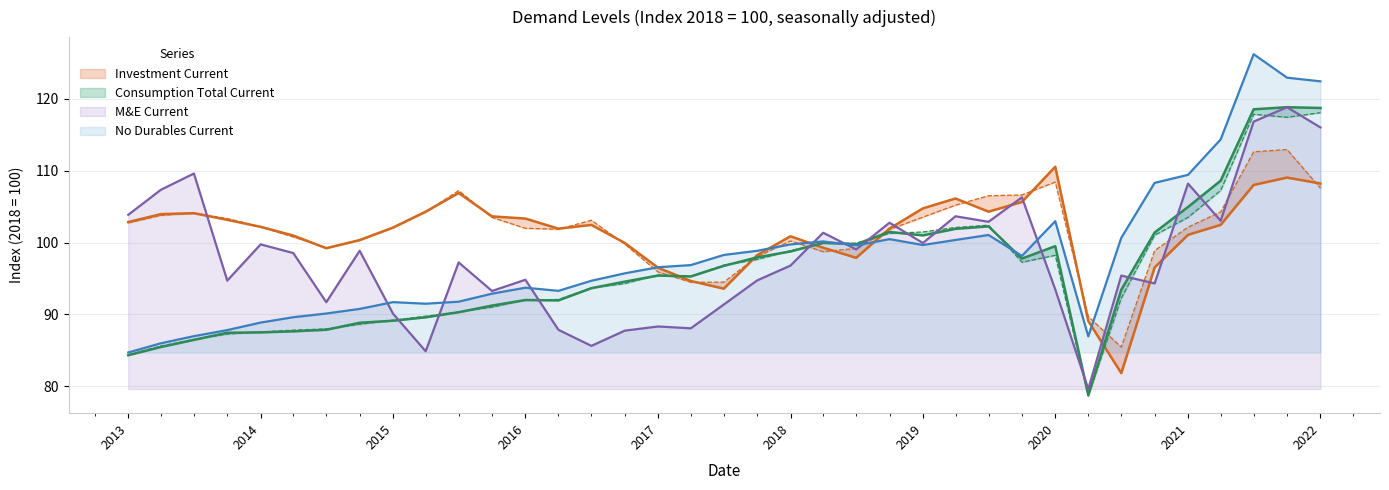

After their last crossing, which series has the higher values: Investment Previous or M&E Current?

M&E Current